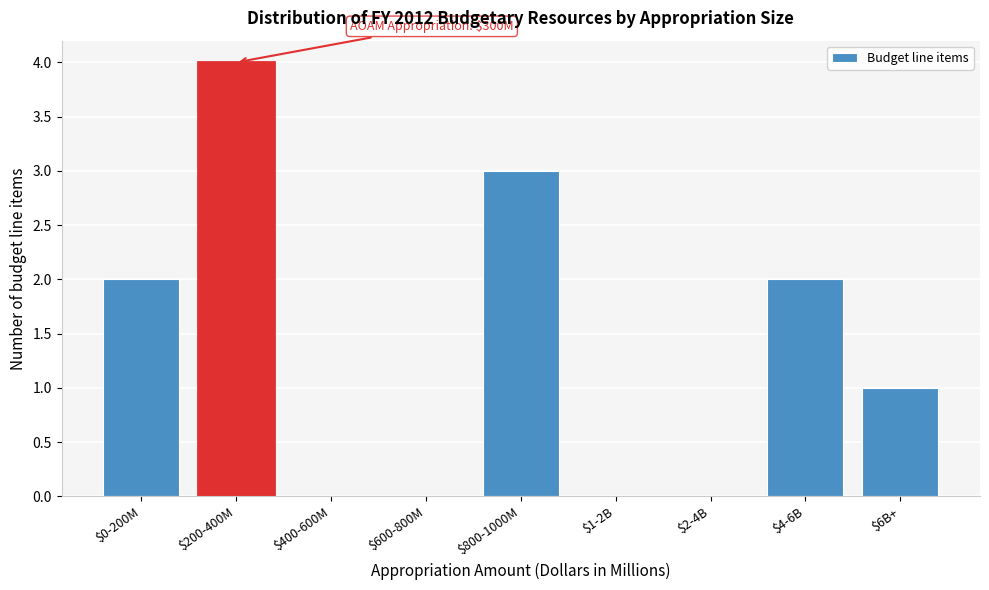

Is it true that the value at $1-2B is 0?

True